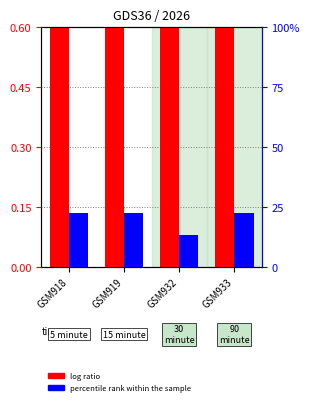

The value of log ratio at GSM933 is 1.6. True or false?

False